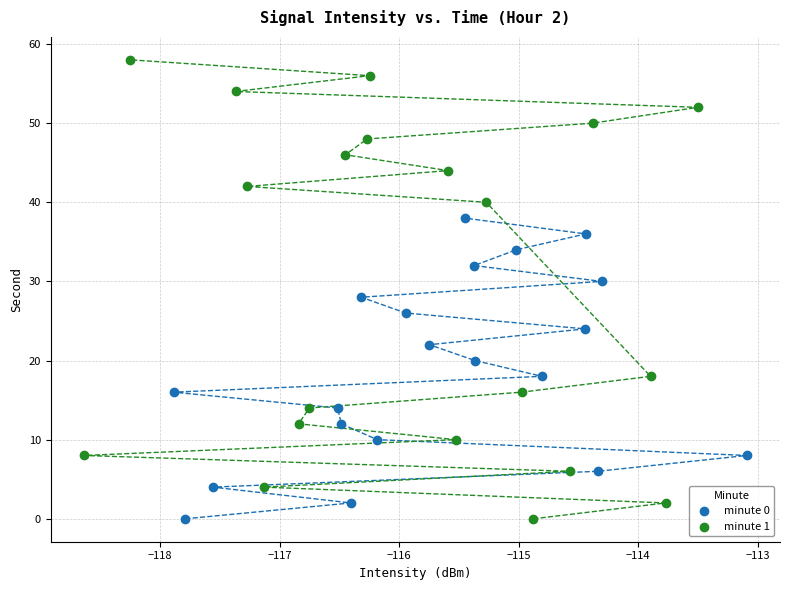

Which series contains the highest Y value?

minute 1